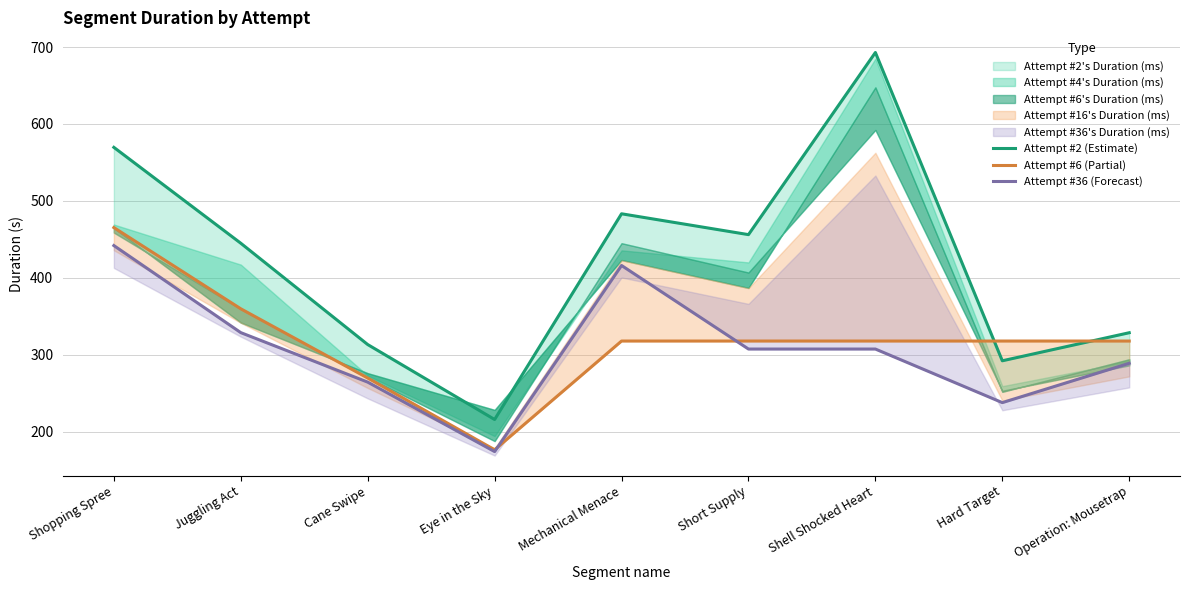

What is the difference between the highest and lowest values at Shopping Spree?

127.6